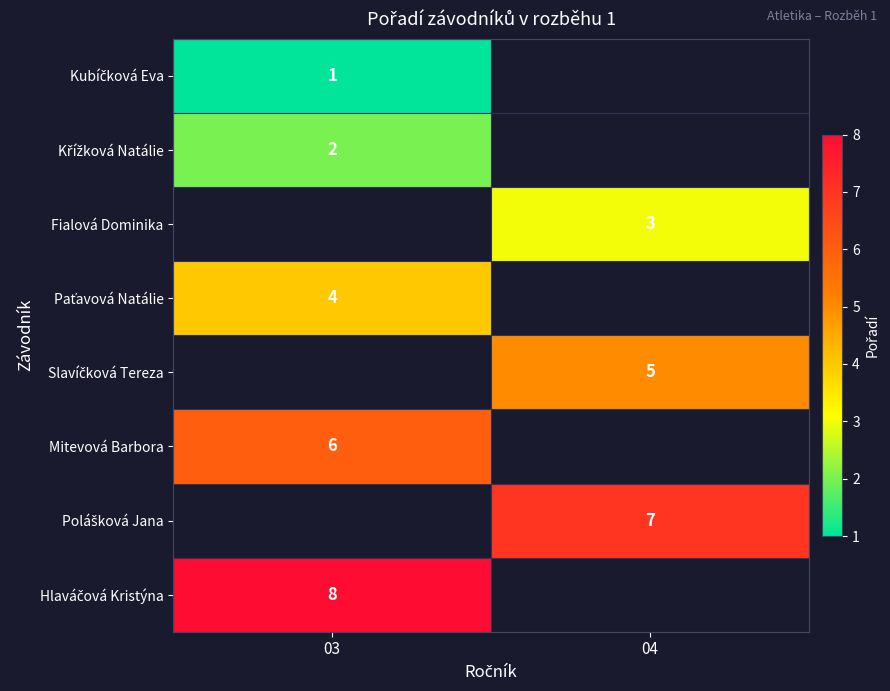

The value of Mitevová Barbora at 03 is 10. True or false?

False